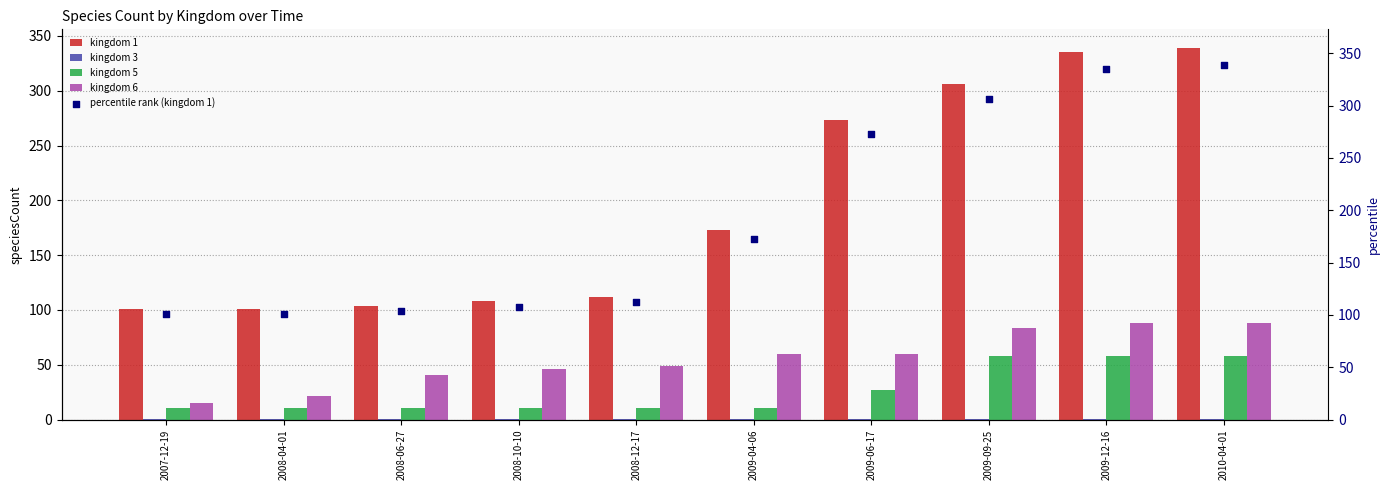

Which series contains the lowest Y value?

kingdom 3